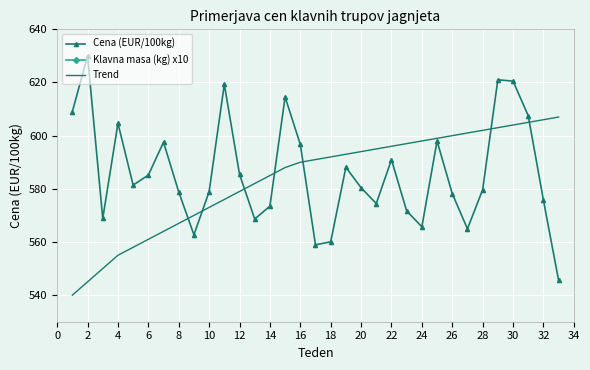

The Cena (EUR/100kg) series shows 280.3 at 32. True or false?

False